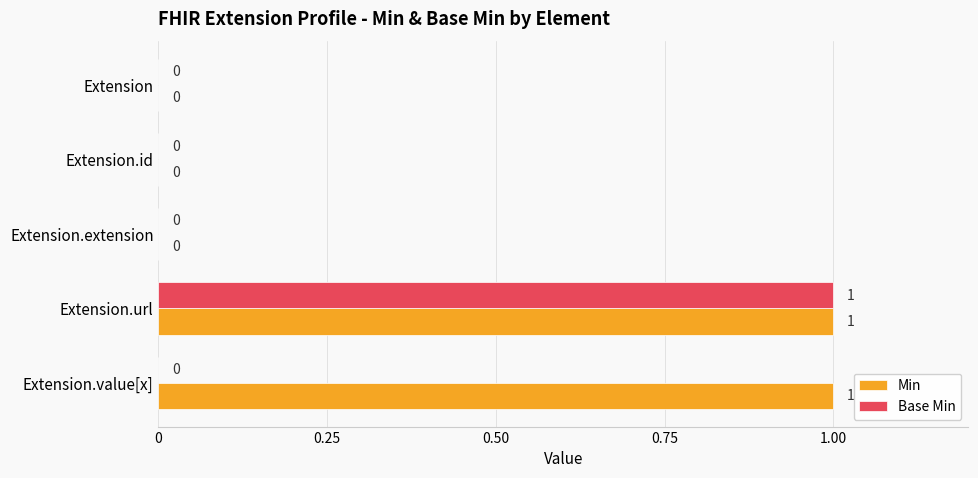

At which category is the sum across all series the highest?

Extension.url